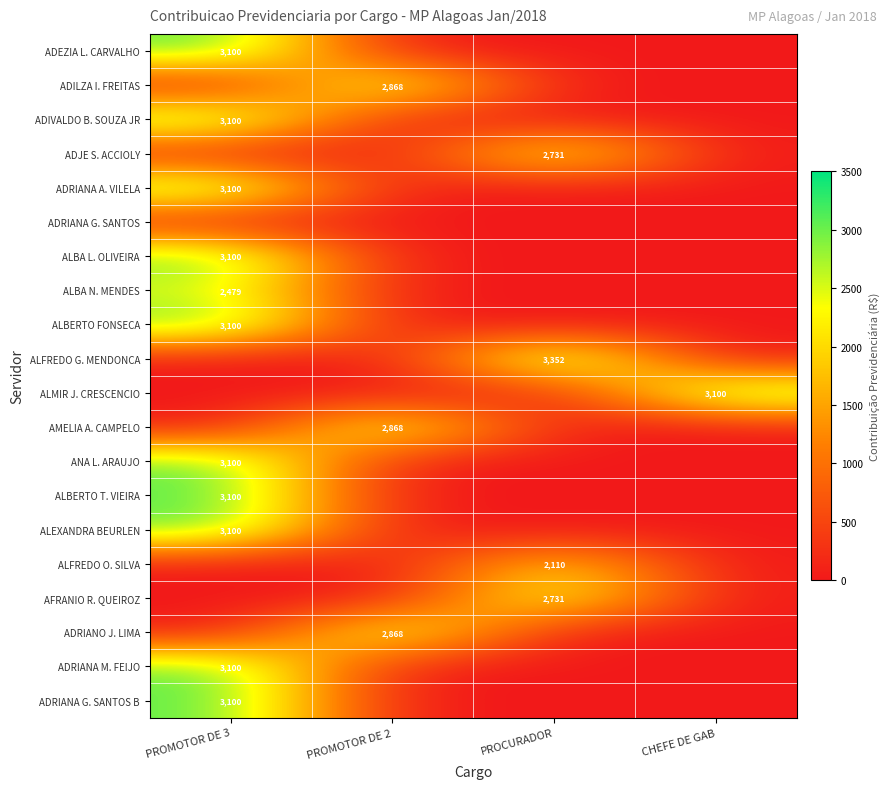

Is it true that ALFREDO G. MENDONCA equals 3352 at PROCURADOR?

True